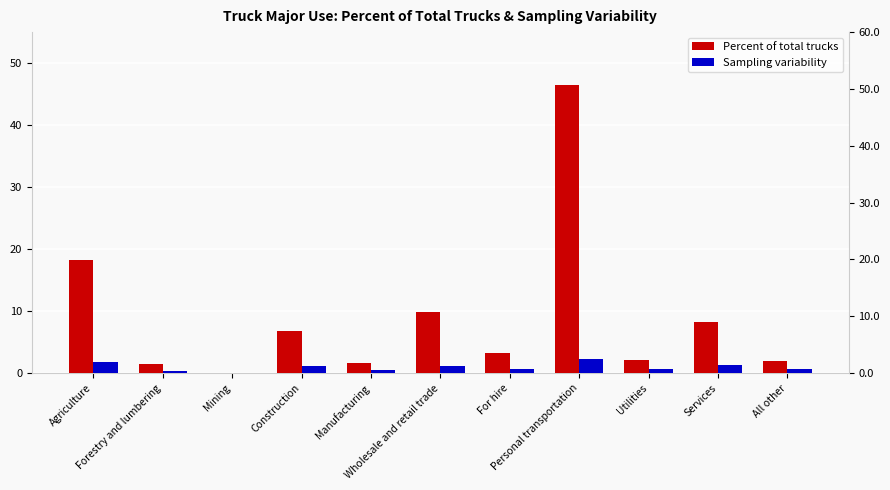

How many values in the Percent of total trucks series are below 3?

5